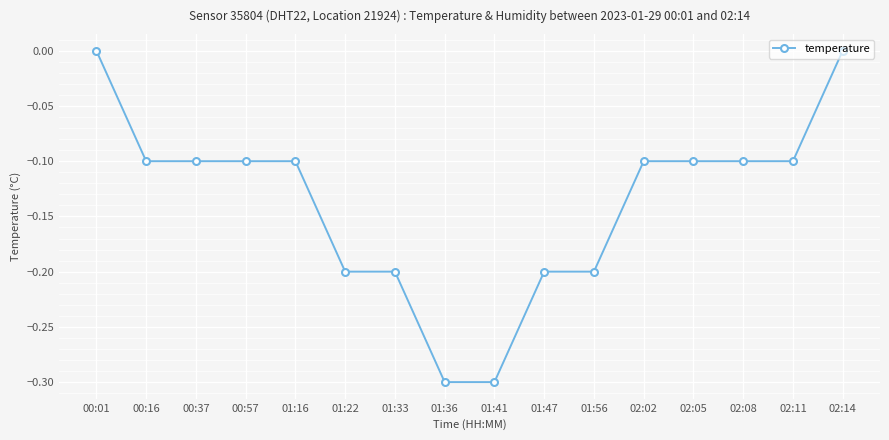

Does the chart have visible grid lines?

Yes